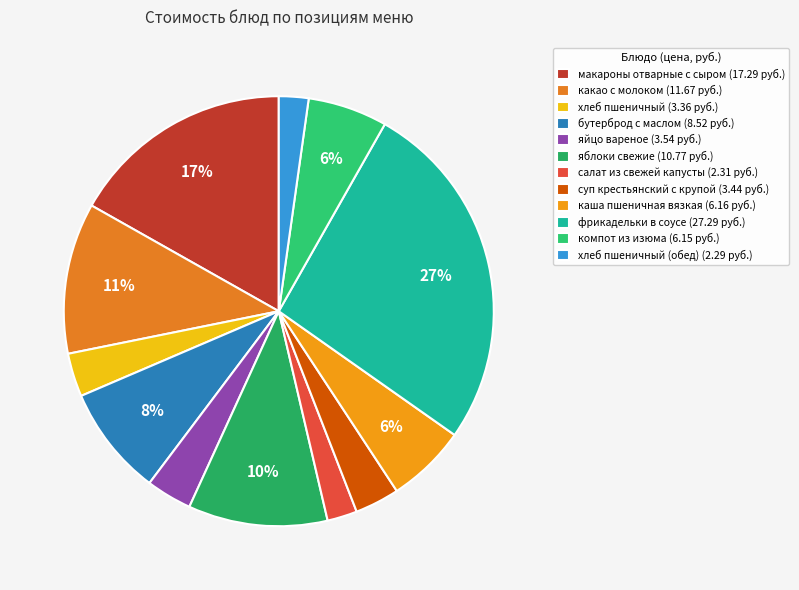

How many segments does this pie chart have?

12